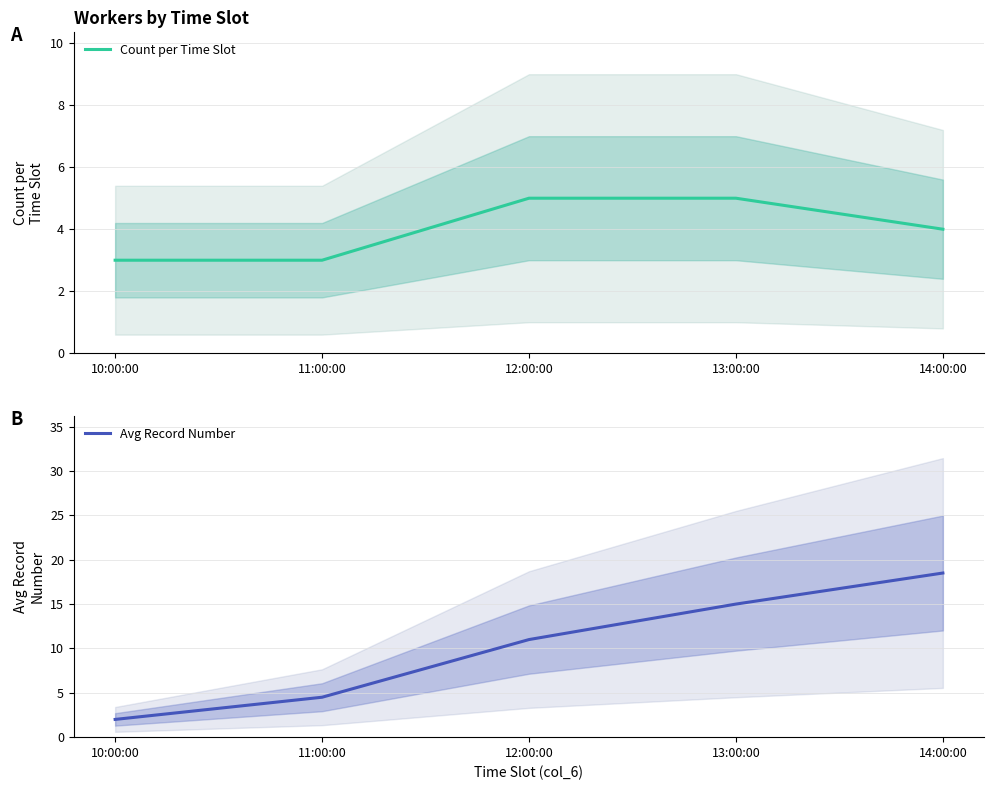

Which series changed the most between 10:00:00 and 11:00:00?

Avg Record Number